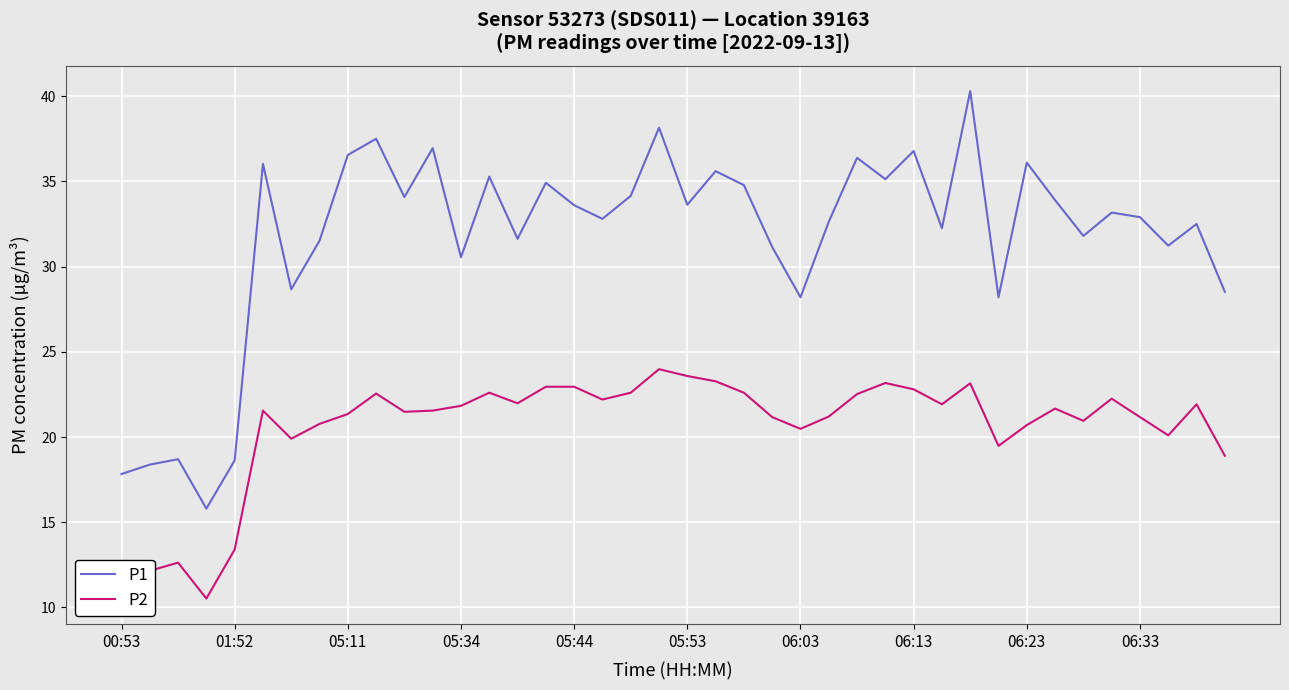

True or false: P2 and P1 cross at least once.

False